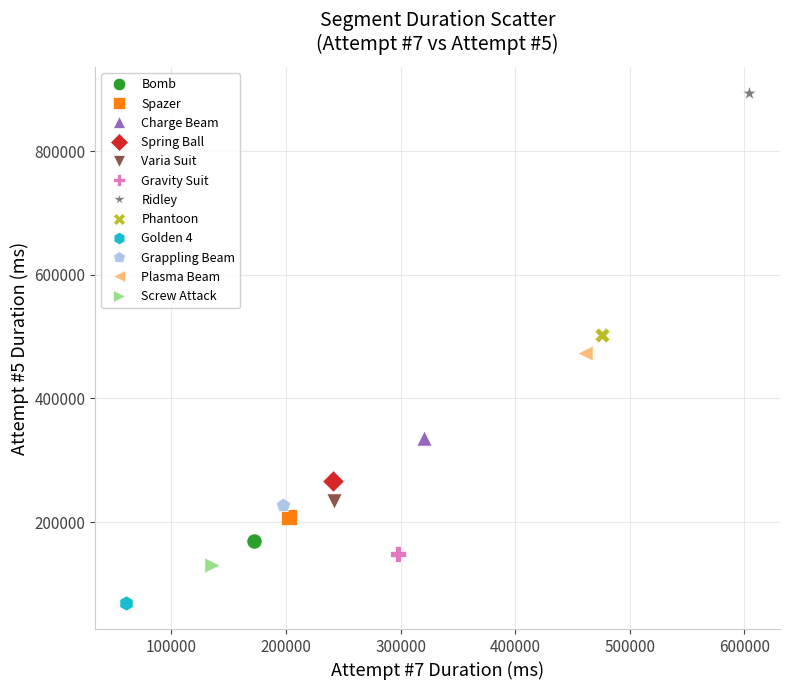

Which series reaches the maximum Y coordinate?

Ridley